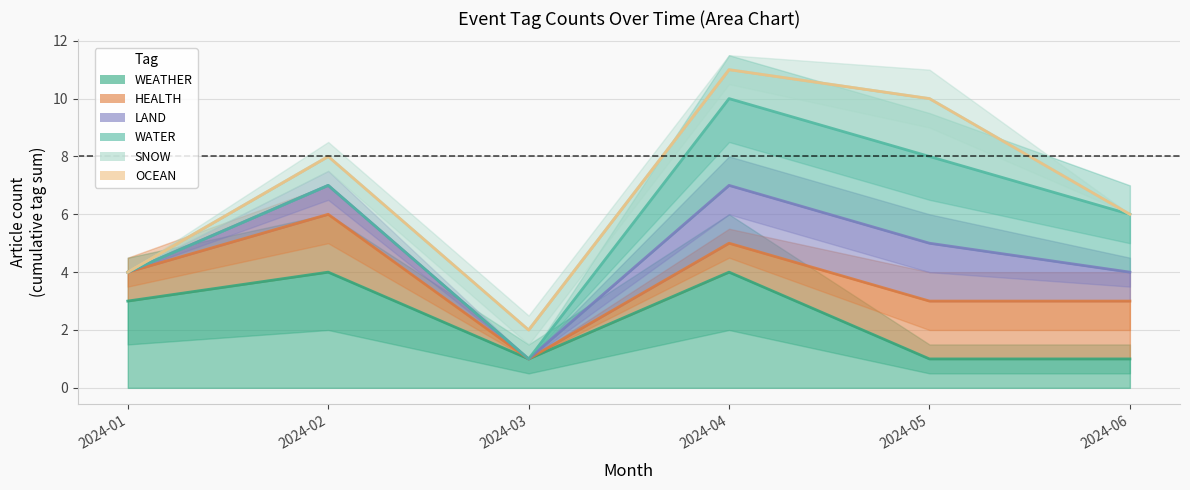

How many series are shown in this chart?

6